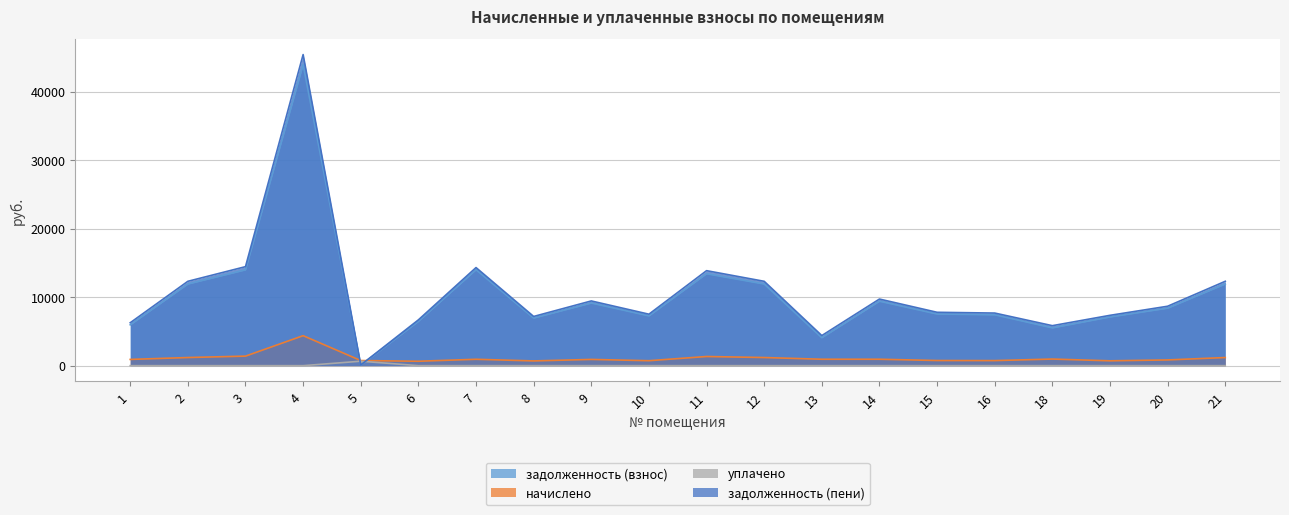

At which category does задолженность (взнос) reach its first local peak?

4